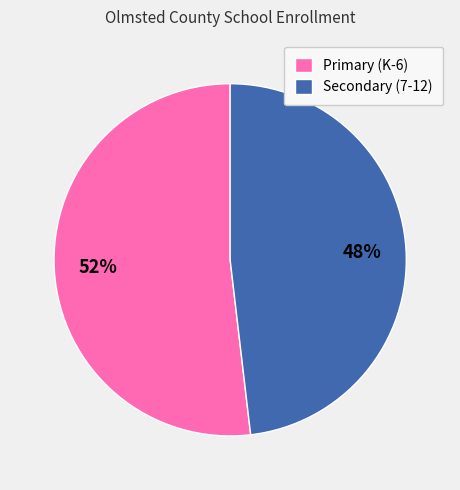

To the nearest percent, what percentage of the pie is Primary (K-6)?

52%